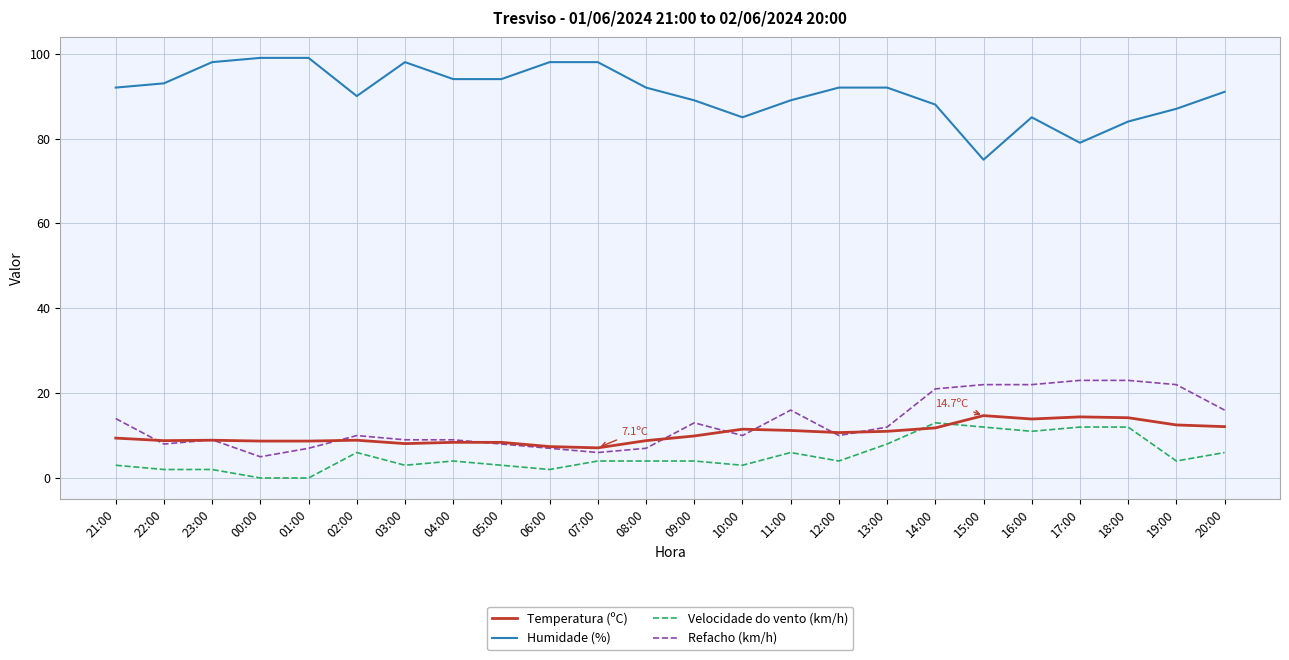

What is the lowest value of the Humidade (%) series?

75.0